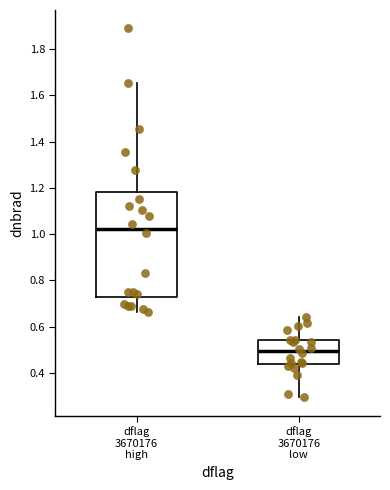

Comparing the boxes themselves (not the whiskers), which one is the tallest?

dflag 3670176 high